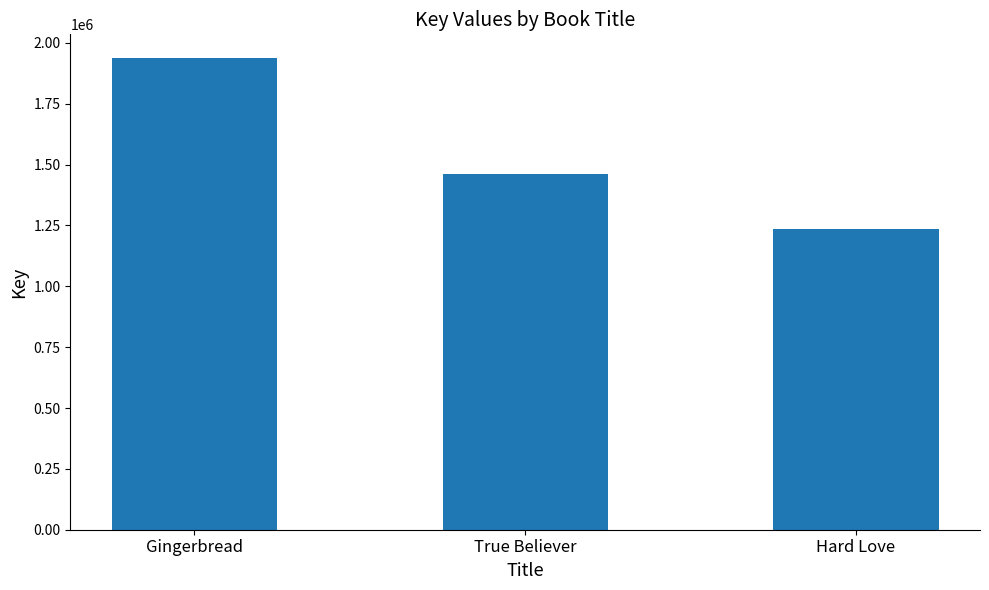

What is the greatest value displayed?

1938053